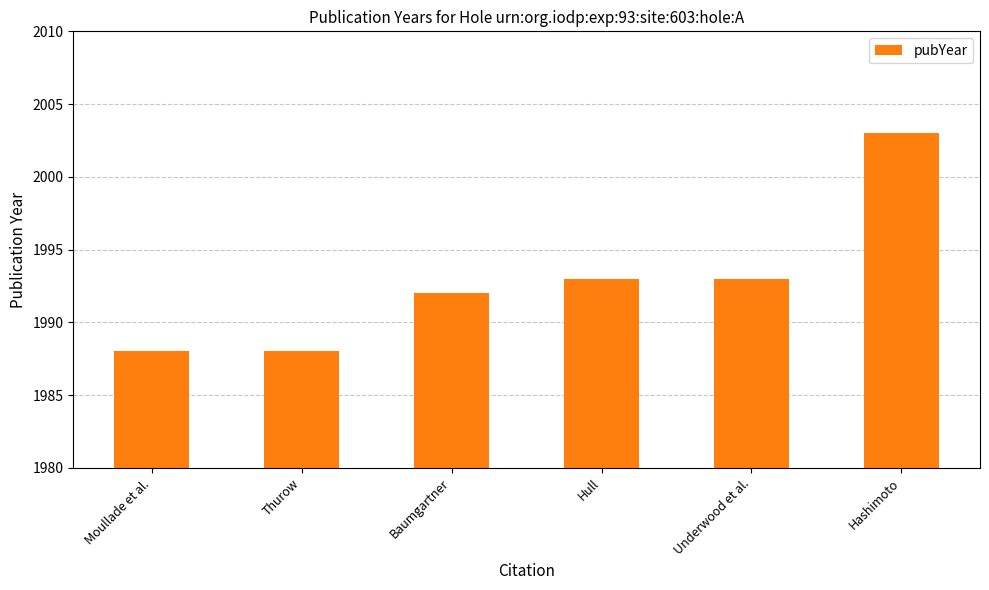

What is the change in value from Thurow to Underwood et al.?

+5